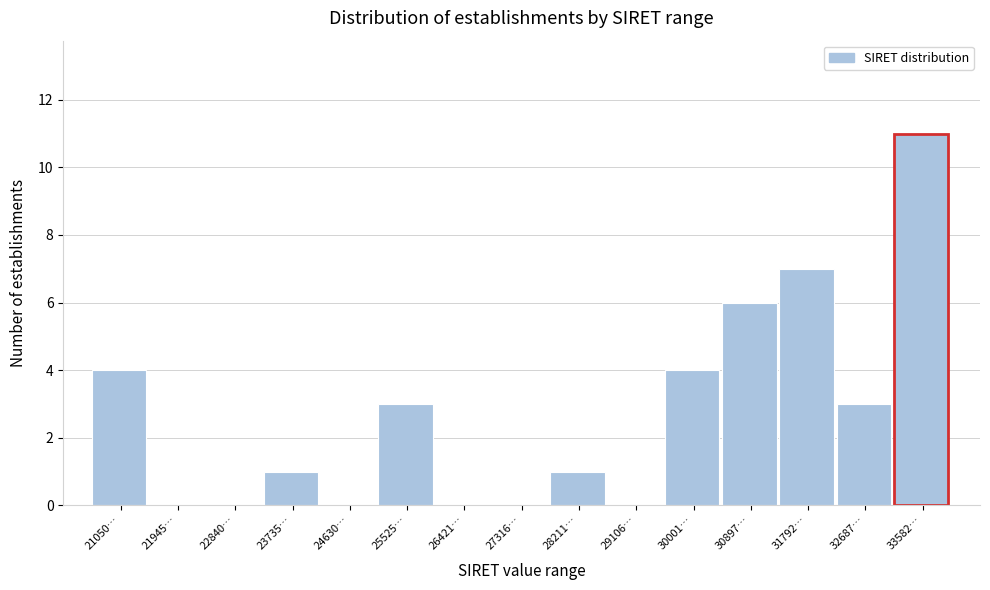

Reading left to right, what are all the values shown in this chart?

21050…=4	21945…=0	22840…=0	23735…=1	24630…=0	25525…=3	26421…=0	27316…=0	28211…=1	29106…=0	30001…=4	30897…=6	31792…=7	32687…=3	33582…=11